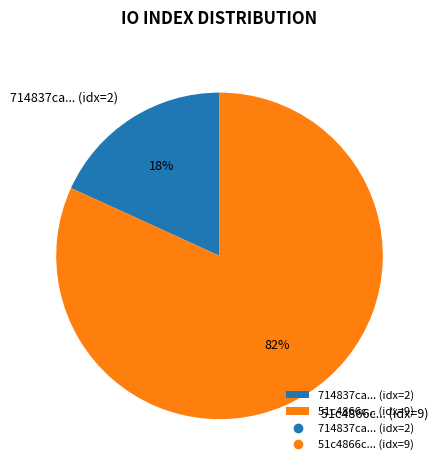

To the nearest percent, what is the difference between the largest and smallest slice percentages?

64%